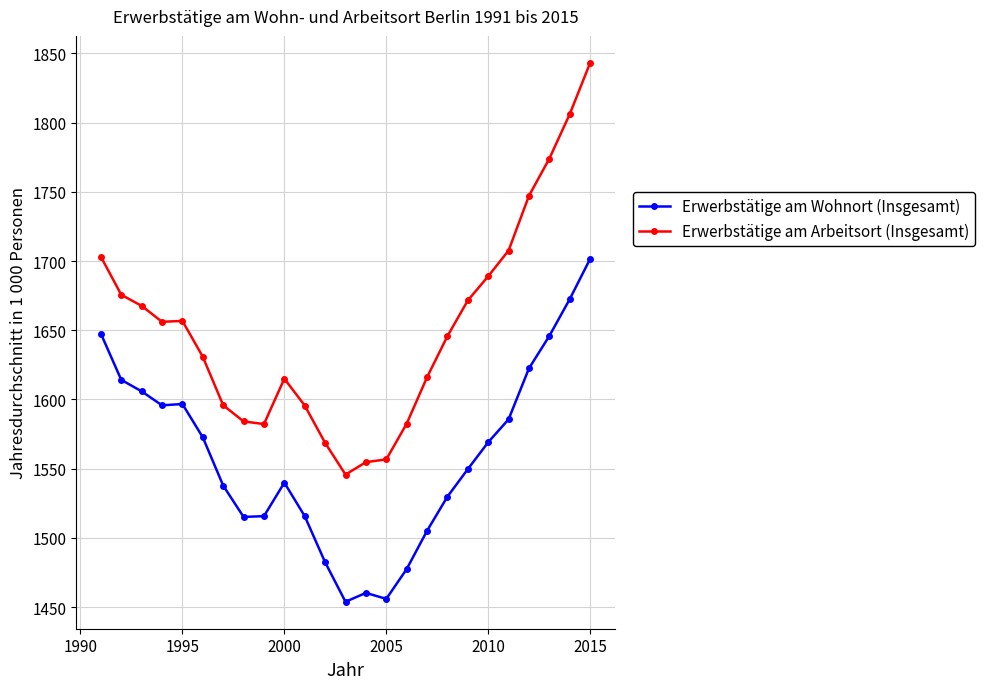

Which series has the largest total across all categories?

Erwerbstätige am Arbeitsort (Insgesamt)